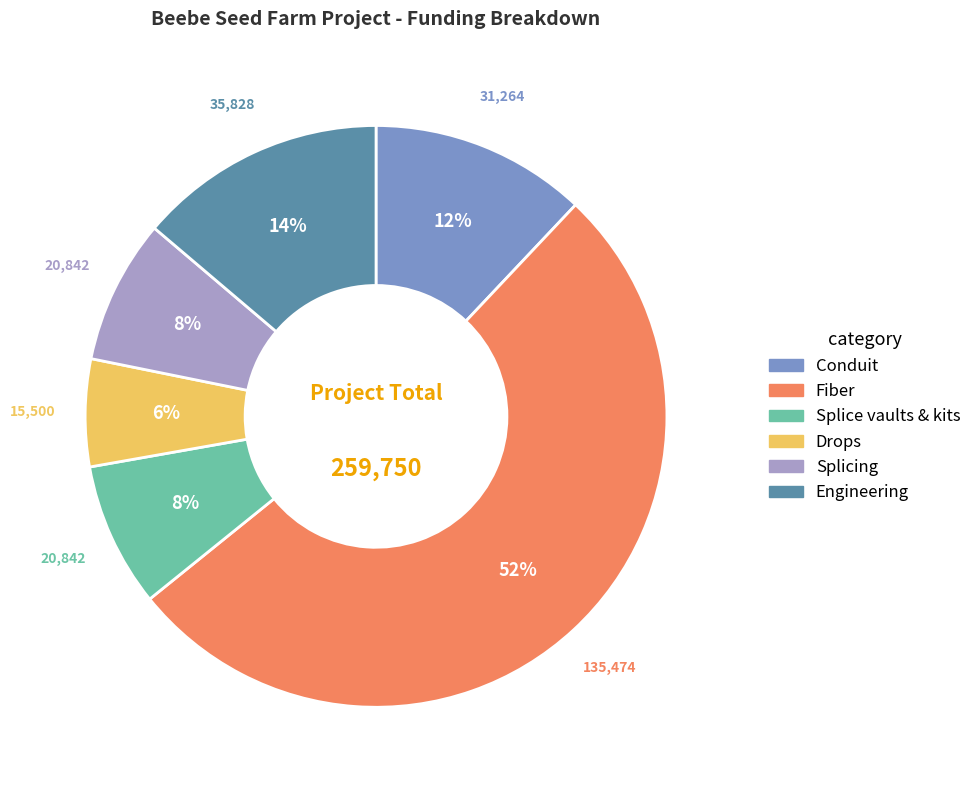

Is the sum of Splicing and Drops greater than half?

No